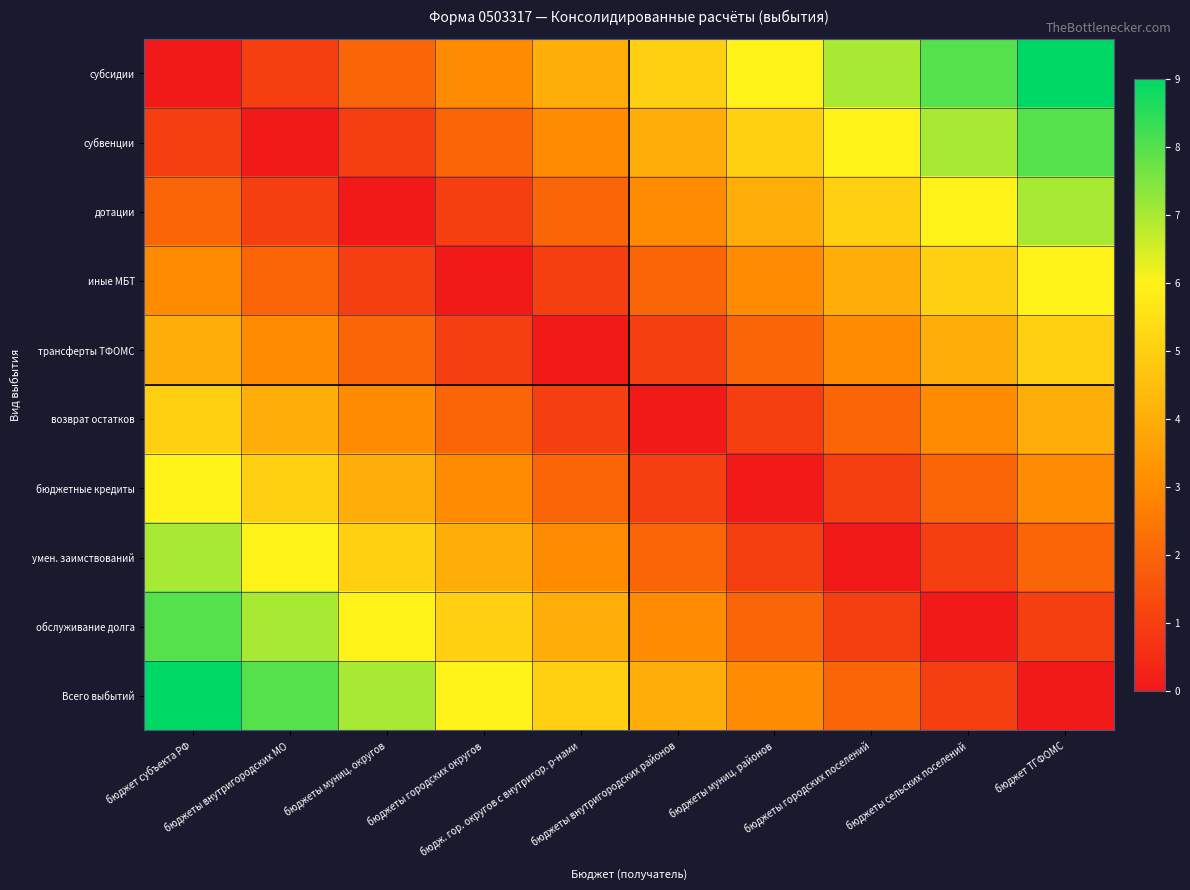

Which series has the largest total across all categories?

субсидии